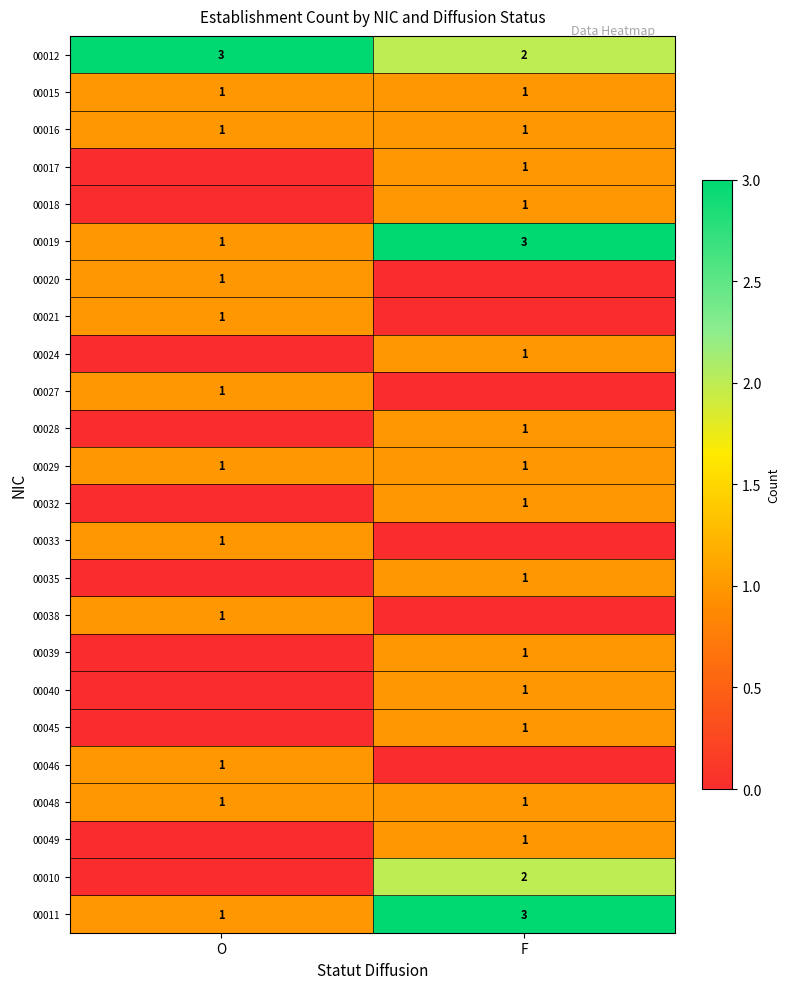

True or false: 00029 has a value of 1 at O.

True